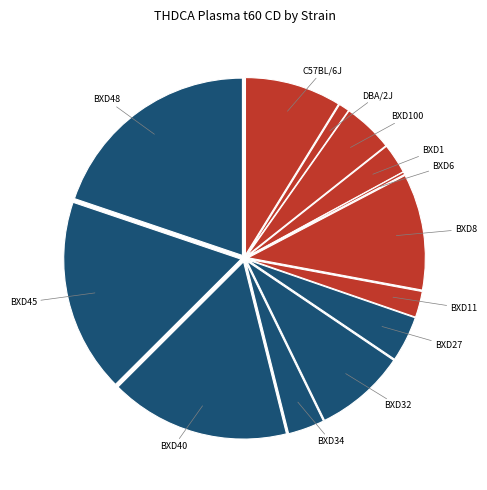

Is there any slice that represents more than half of the pie?

No